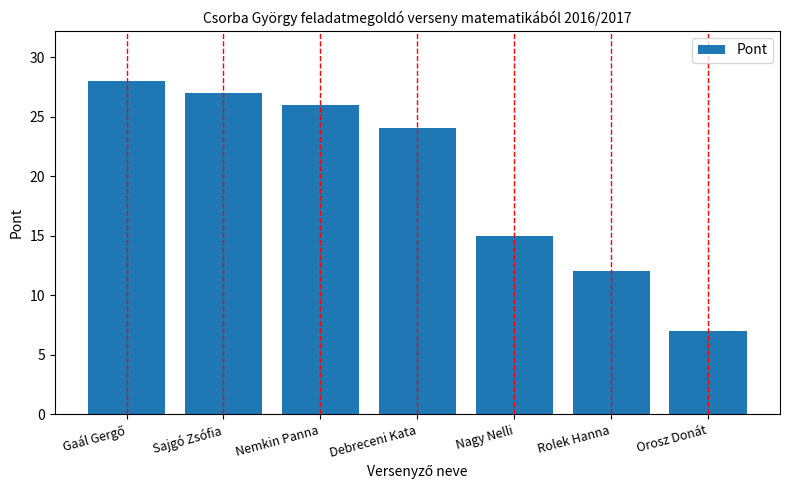

How many values are below 24?

3